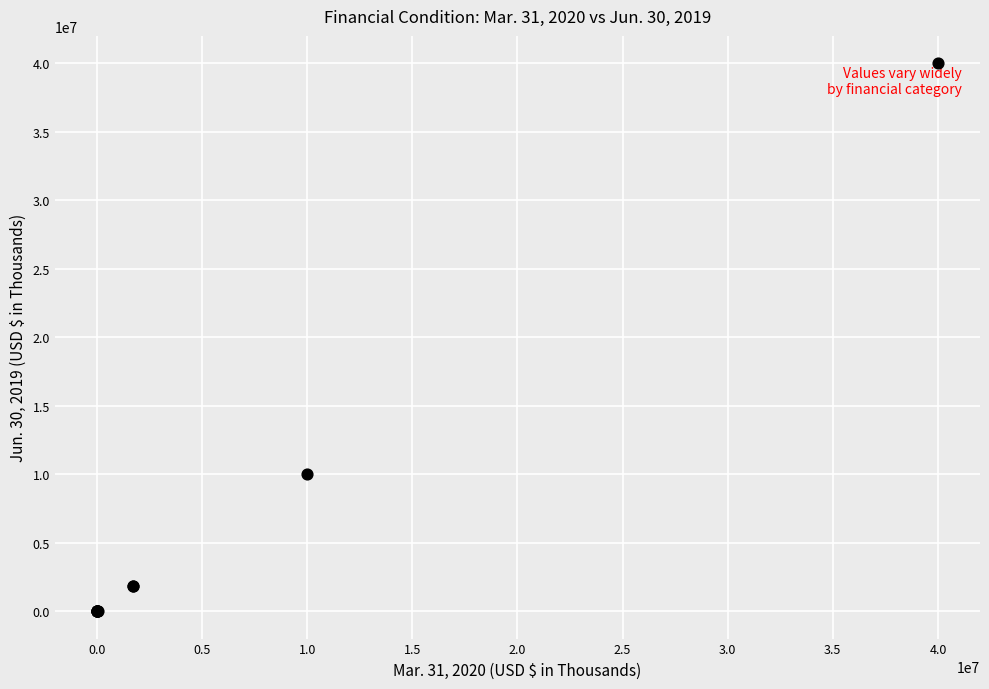

What Y value in the scatter plot is closest to 20000000?

10000000.0